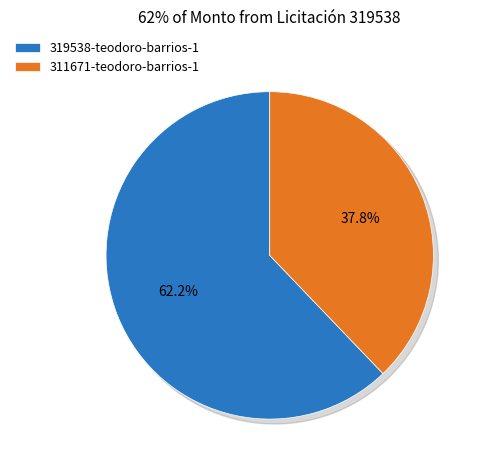

Which slice is the smallest?

311671-teodoro-barrios-1